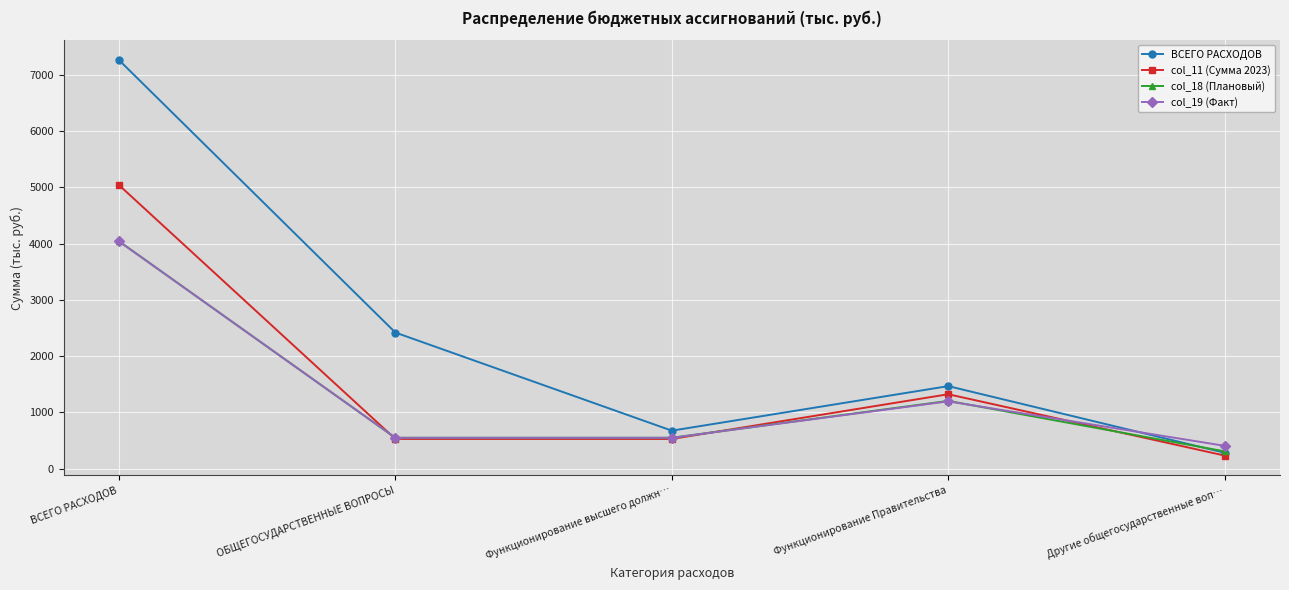

At how many categories does at least one series exceed 3203?

1